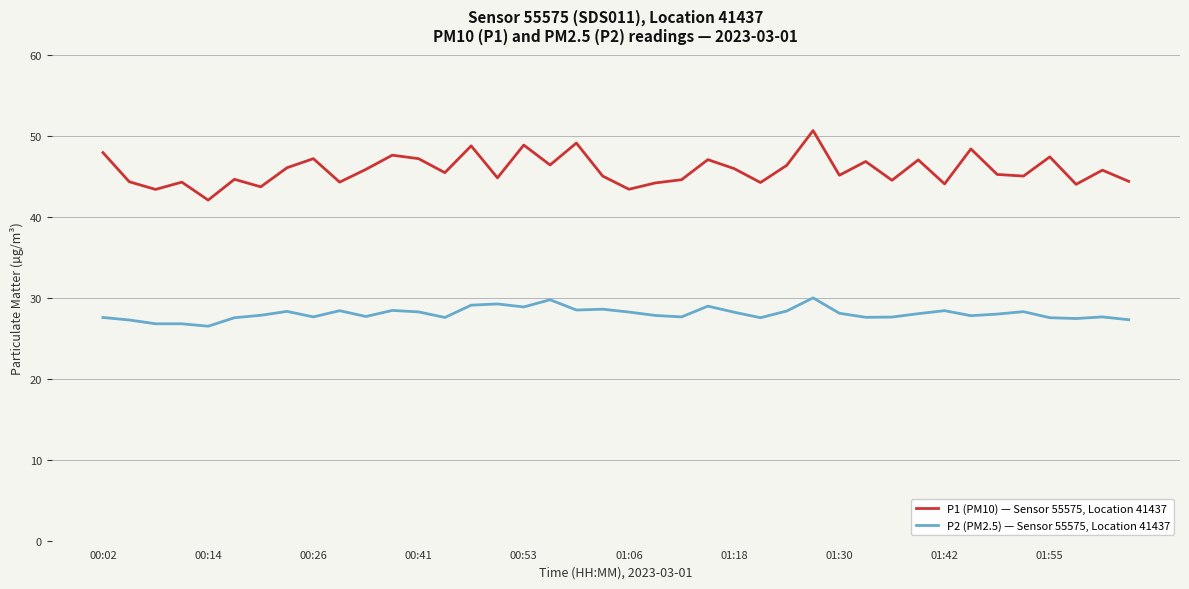

True or false: P1 (PM10) — Sensor 55575, Location 41437 and P2 (PM2.5) — Sensor 55575, Location 41437 intersect in this chart.

False